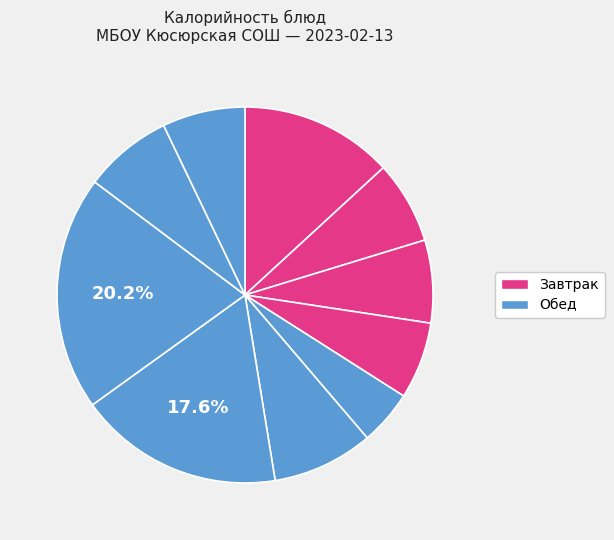

Count the number of slices in the pie.

10